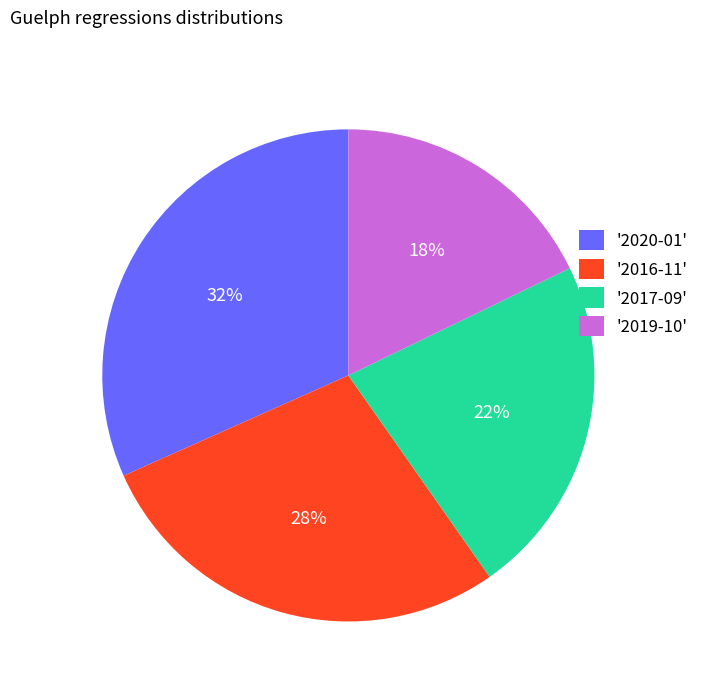

Is it true that '2016-11' is 23% of the pie?

False